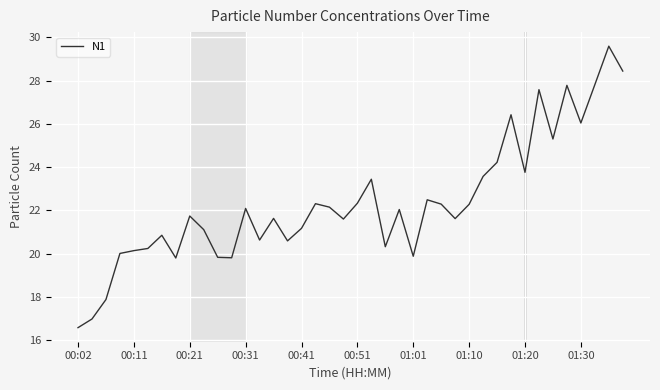

What is the minimum value shown in the chart?

16.6